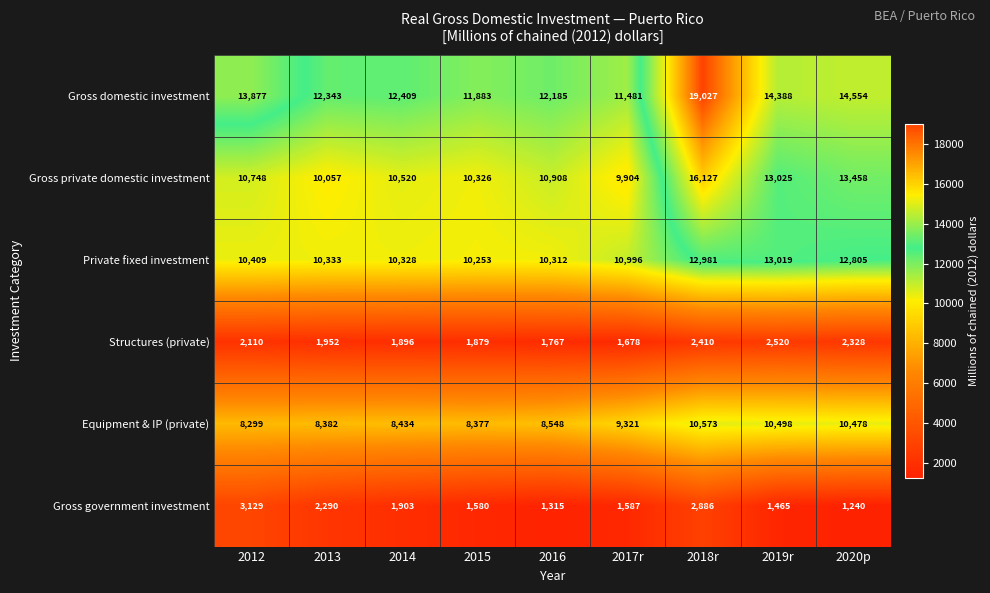

What is the minimum value shown in the chart?

1240